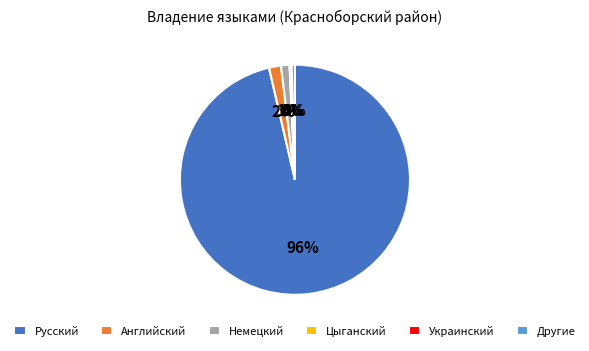

Which slice represents more than half of the pie?

Русский